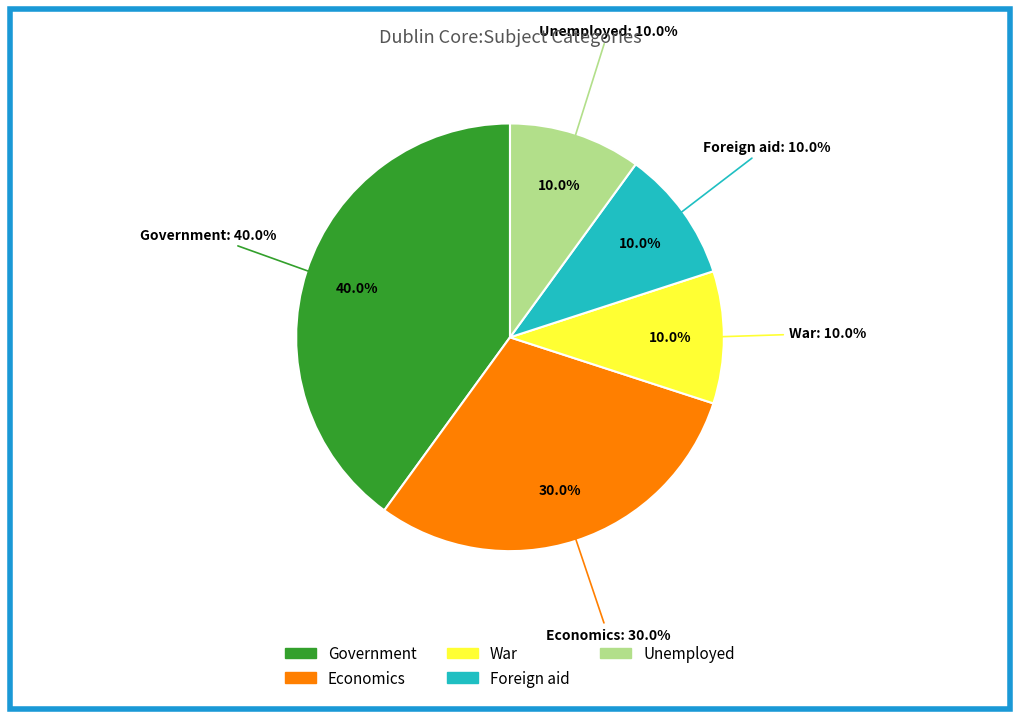

Is there a majority slice in this chart?

No